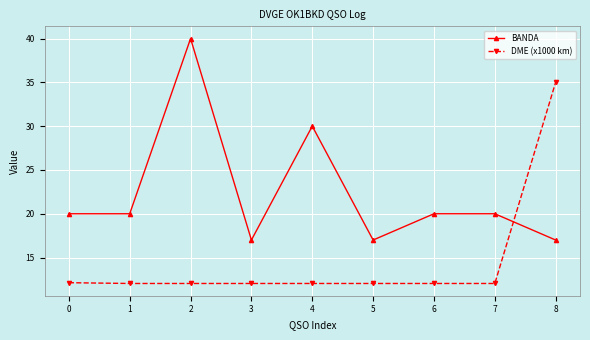

Rank the series at 0 from highest to lowest value.

BANDA, DME (x1000 km)